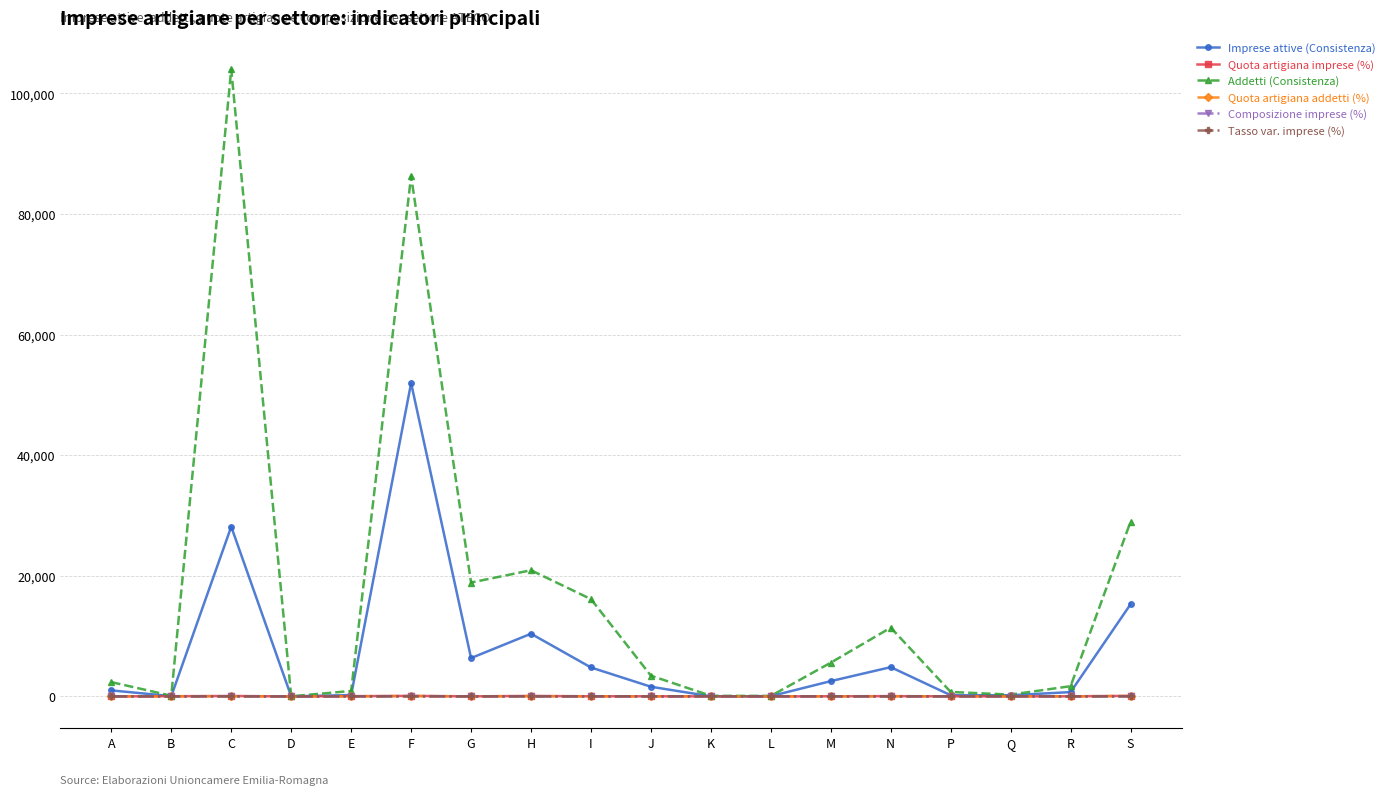

What value does the Tasso var. imprese (%) series have at D?

-12.5